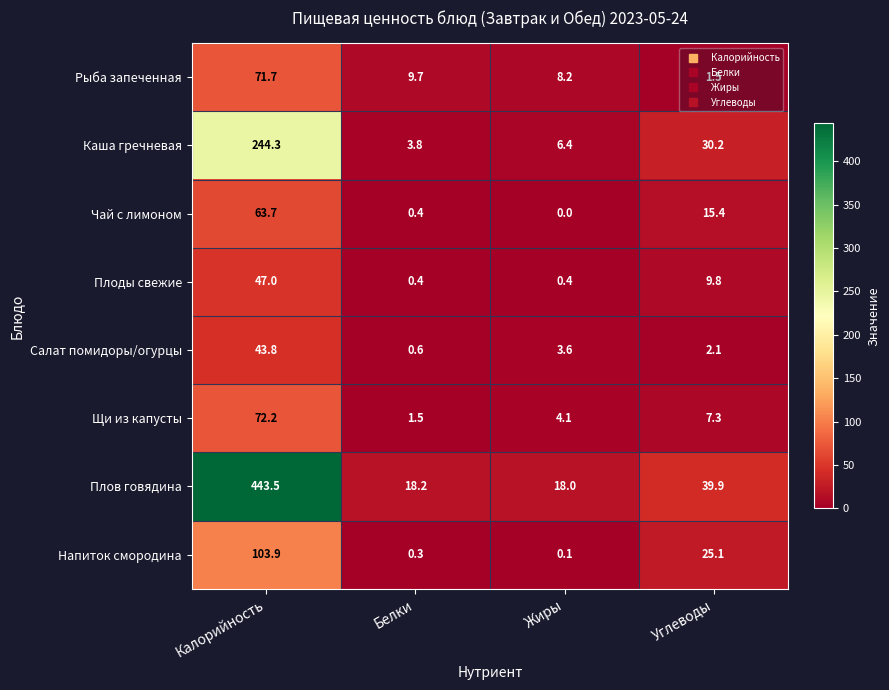

Which series has the largest range (max minus min)?

Плов говядина